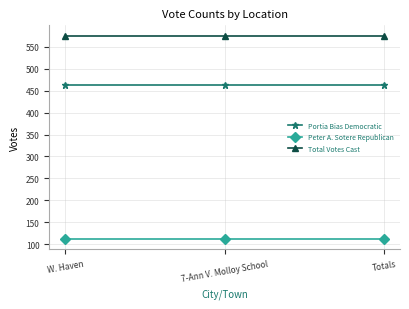

What is the difference between the highest and lowest values at 7-Ann V. Molloy School?

464